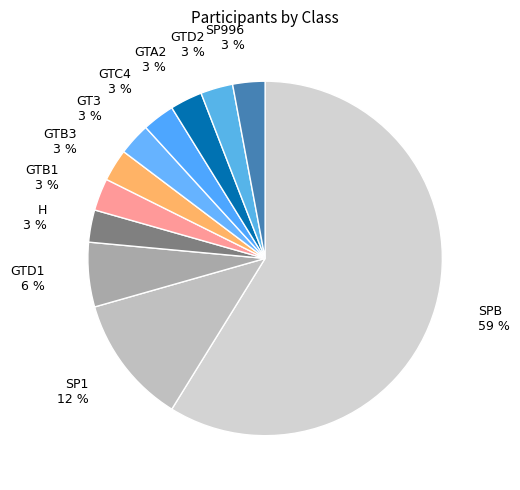

The SPB slice represents 59% of the pie. True or false?

True